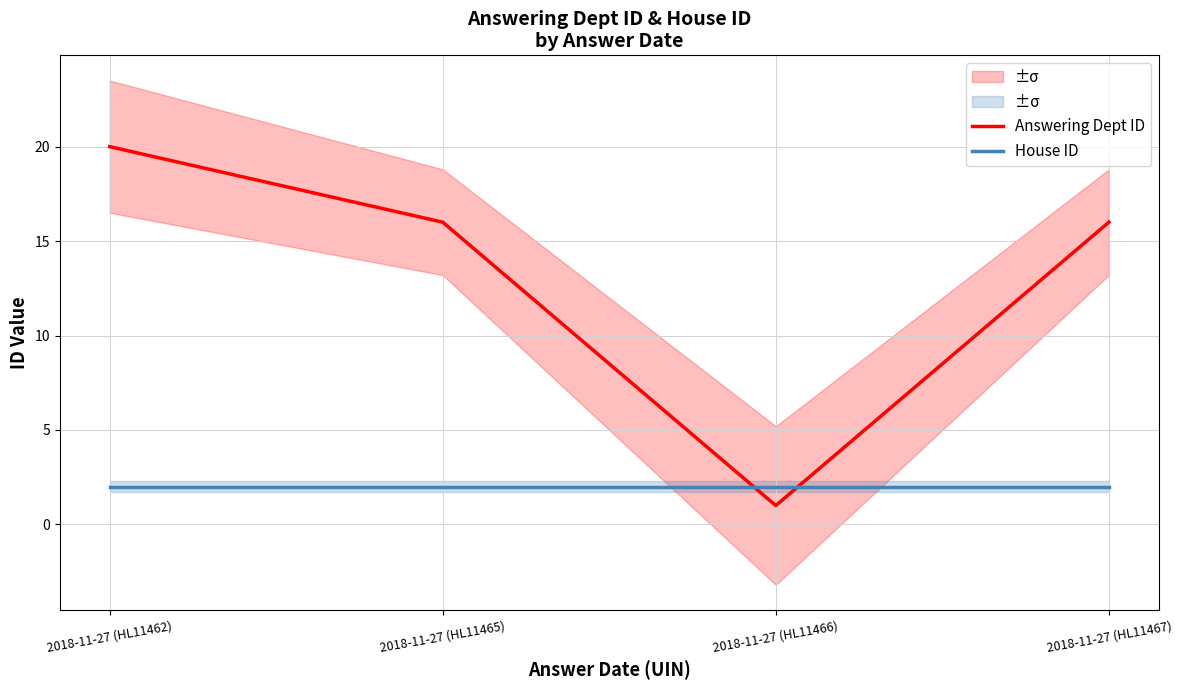

Between which two adjacent categories do Answering Dept ID and House ID first intersect?

2018-11-27 (HL11465) and 2018-11-27 (HL11466)